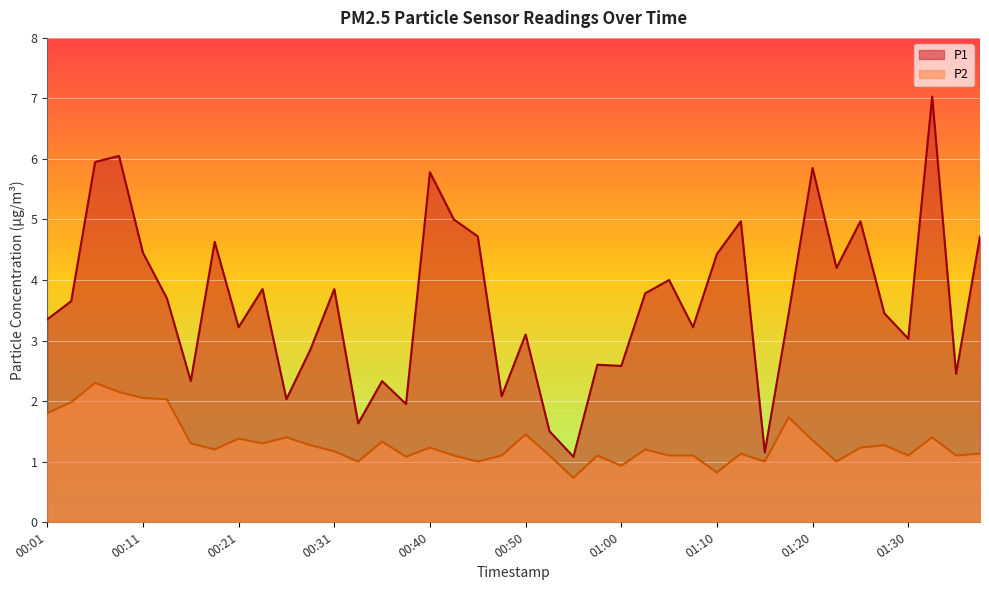

Reading right to left, extract all data points from this chart.

P1: 4.7	2.5	7.0	3.0	3.5	5.0	4.2	5.8	3.5	1.1	5.0	4.4	3.2	4.0	3.8	2.6	2.6	1.1	1.5	3.1	2.1	4.7	5.0	5.8	1.9	2.3	1.6	3.9	2.9	2.0	3.9	3.2	4.6	2.3	3.7	4.5	6.0	6.0	3.6	3.4
P2: 1.1	1.1	1.4	1.1	1.3	1.2	1.0	1.4	1.7	1.0	1.1	0.8	1.1	1.1	1.2	0.9	1.1	0.7	1.1	1.4	1.1	1.0	1.1	1.2	1.1	1.3	1.0	1.2	1.3	1.4	1.3	1.4	1.2	1.3	2.0	2.0	2.1	2.3	2.0	1.8